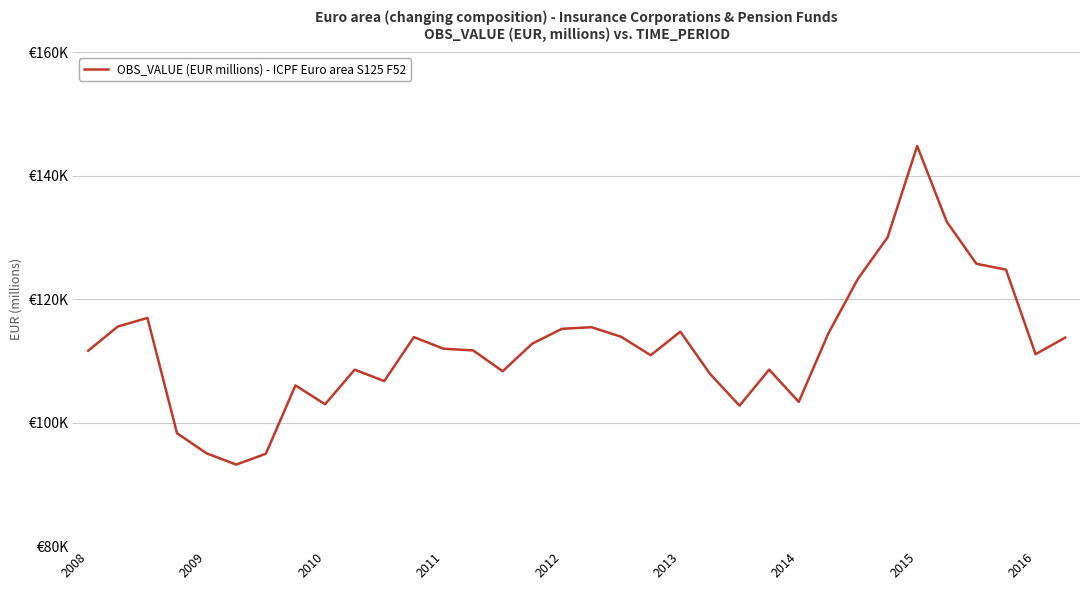

Is this an area chart (filled region under the line)?

No